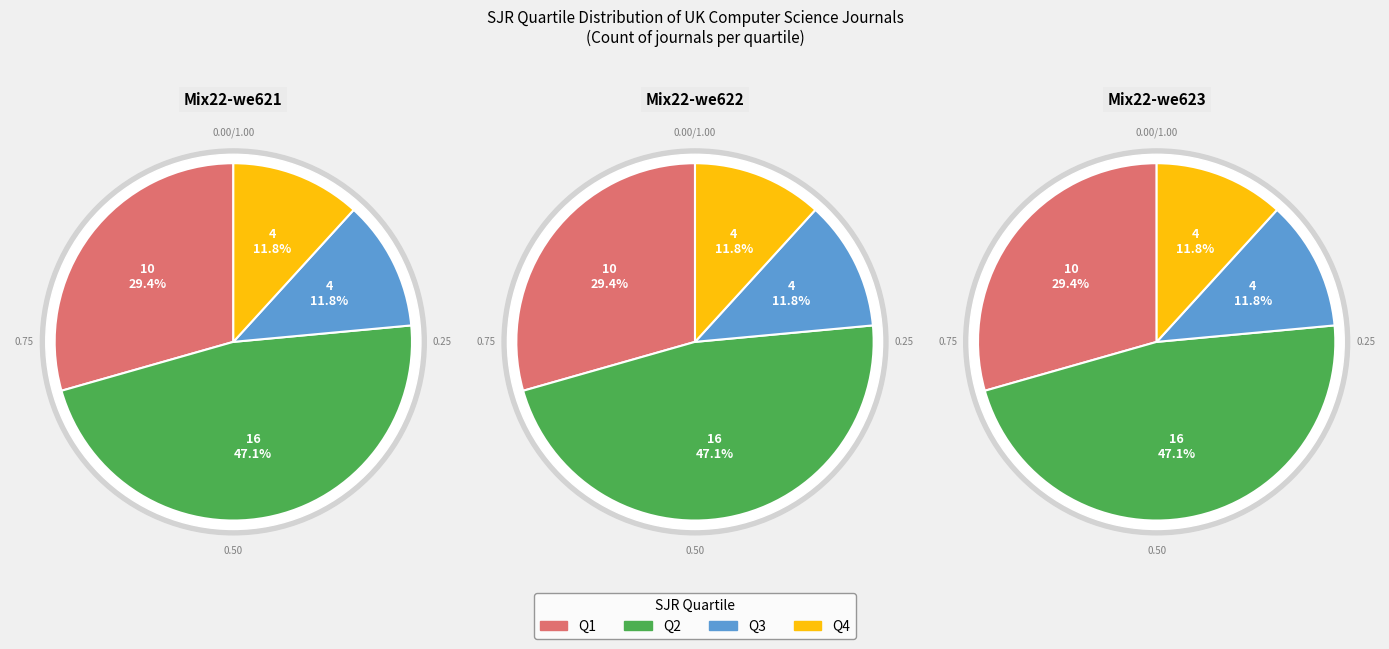

Rank the categories by value from highest to lowest.

Q2, Q1, Q3, Q4